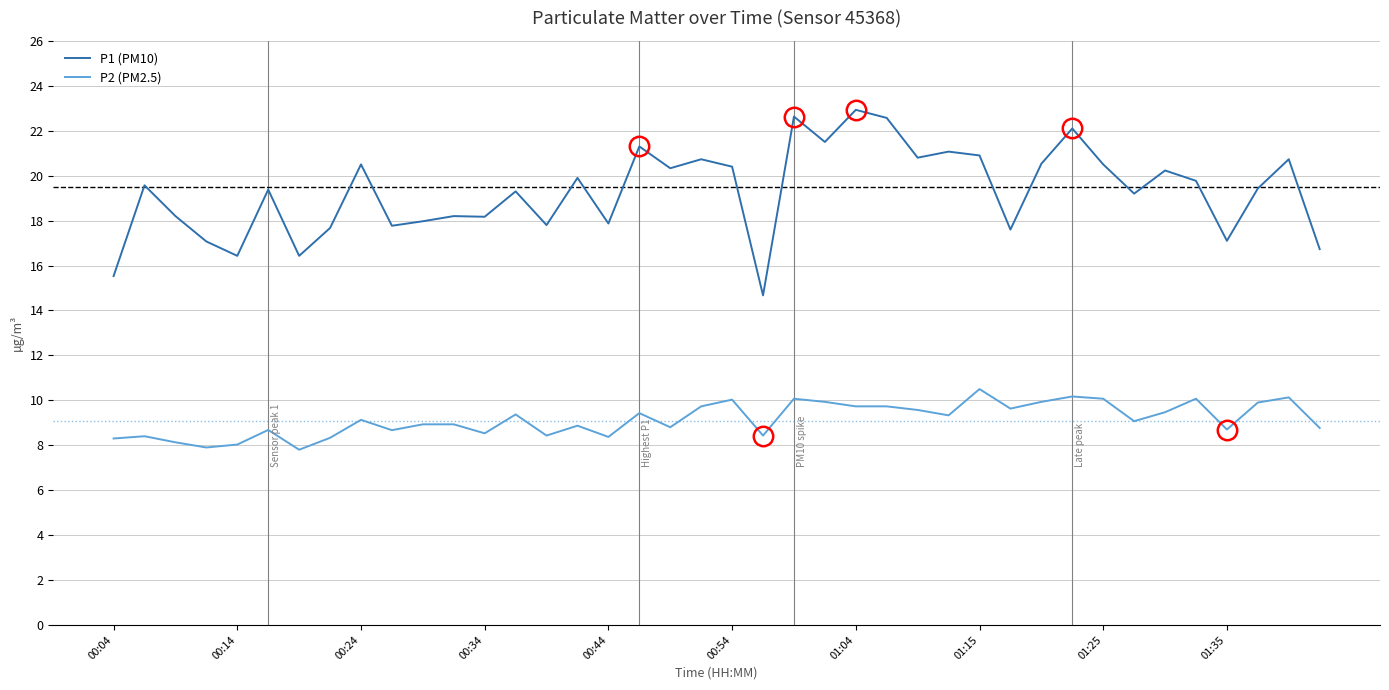

True or false: P1 (PM10) and P2 (PM2.5) intersect in this chart.

False